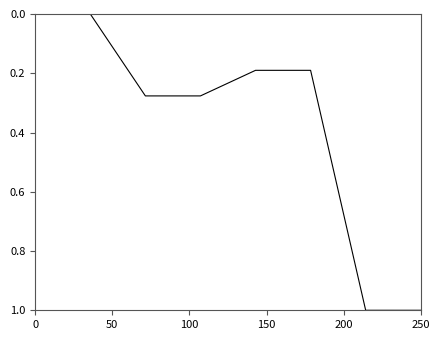

What is the maximum value shown in the chart?

1.0